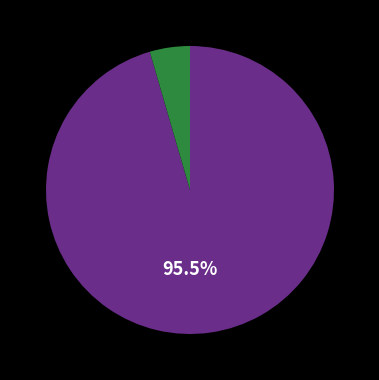

Does any single category account for the majority?

Yes